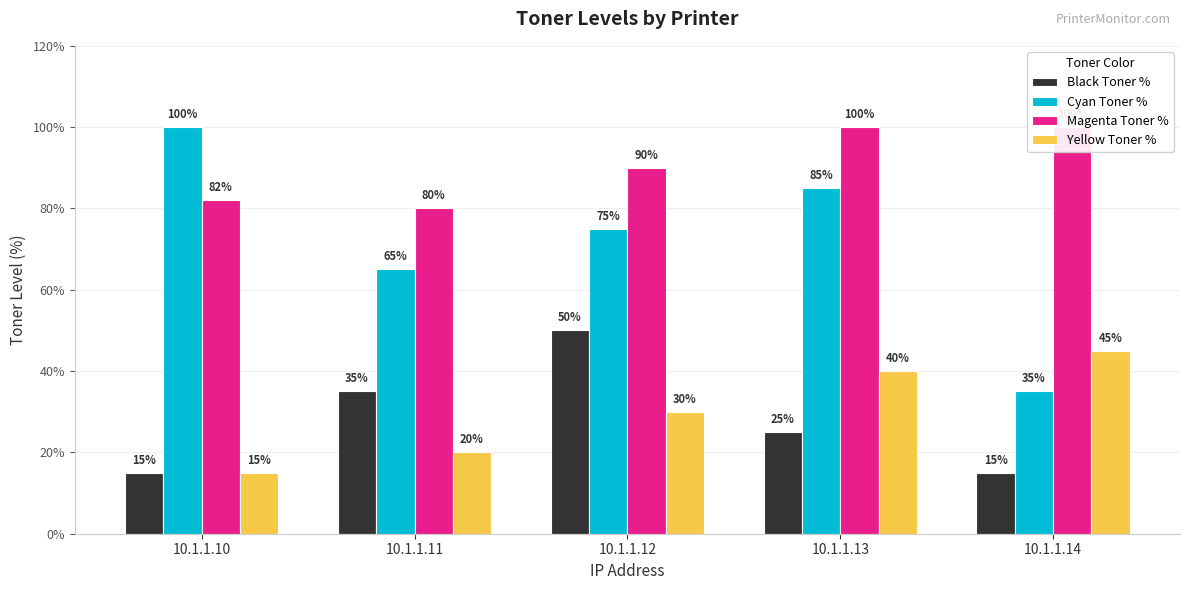

How many groups of bars are there?

5